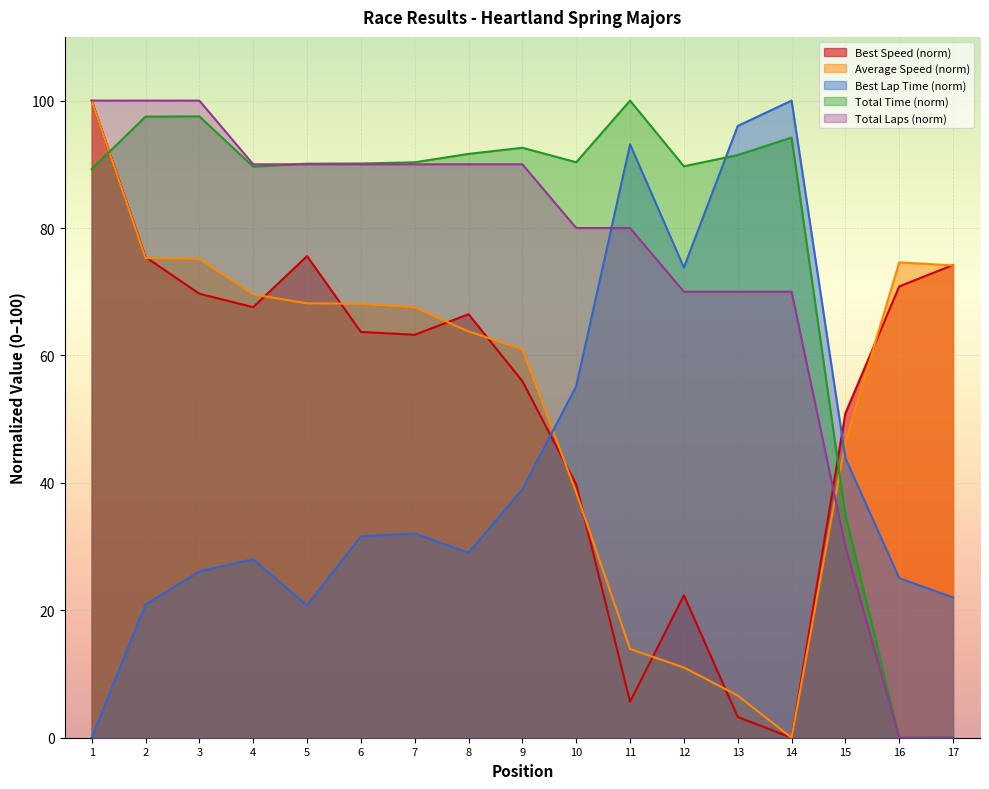

What is the greatest value displayed?

100.0